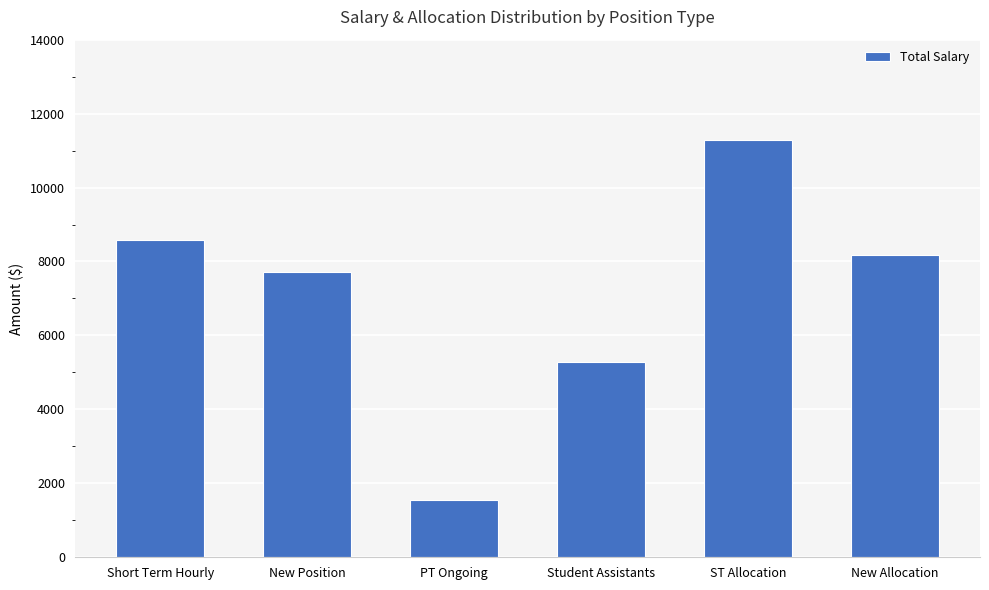

What position from the left is Short Term Hourly?

1